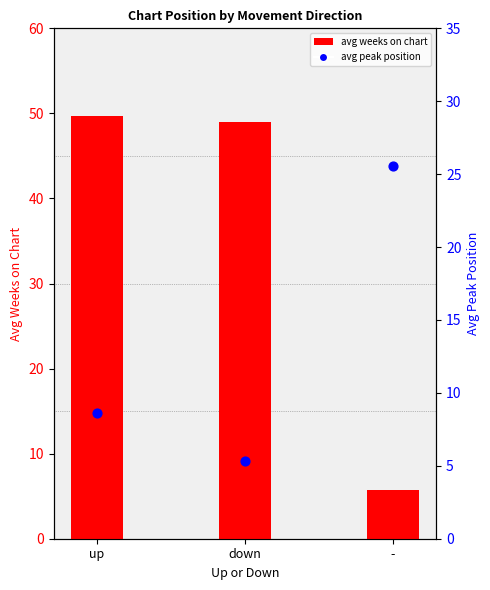

What is the total value across all series at -?

31.3